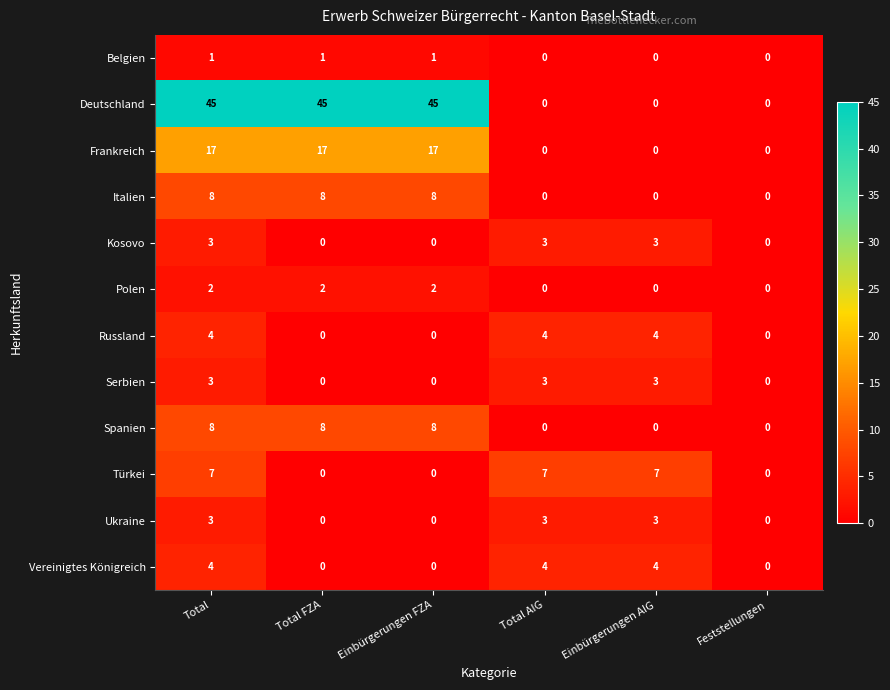

At which category is the sum across all series the highest?

Total